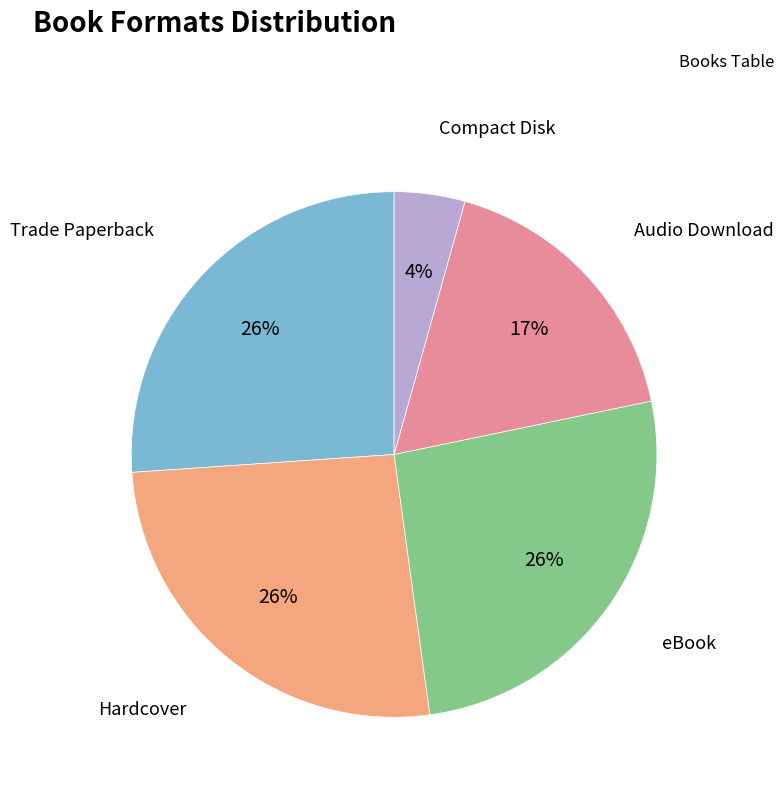

To the nearest percent, what is the average slice percentage?

20%